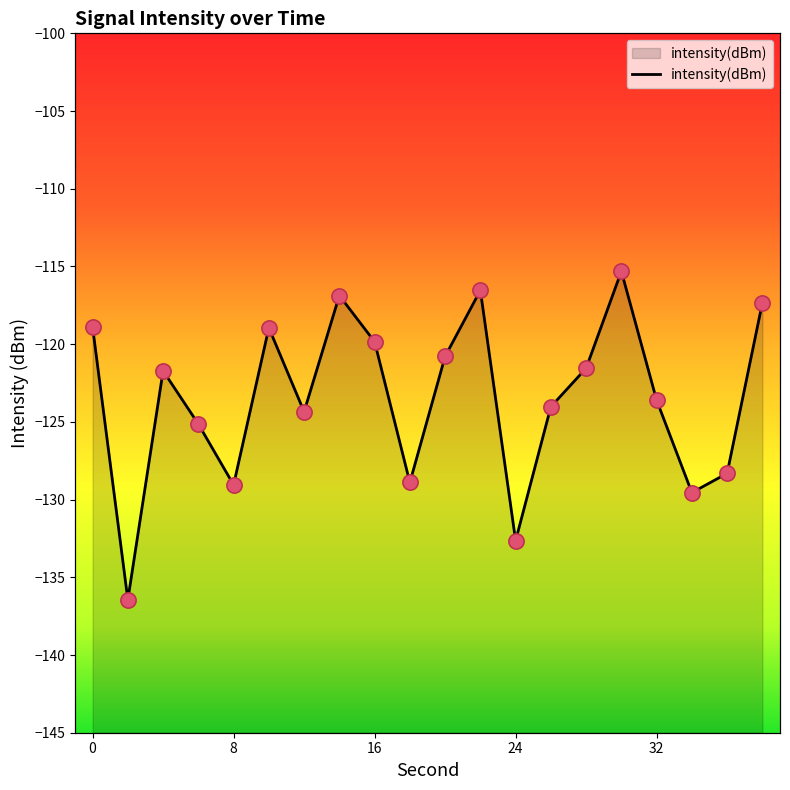

What is the change in value from 22 to 28?

-5.0